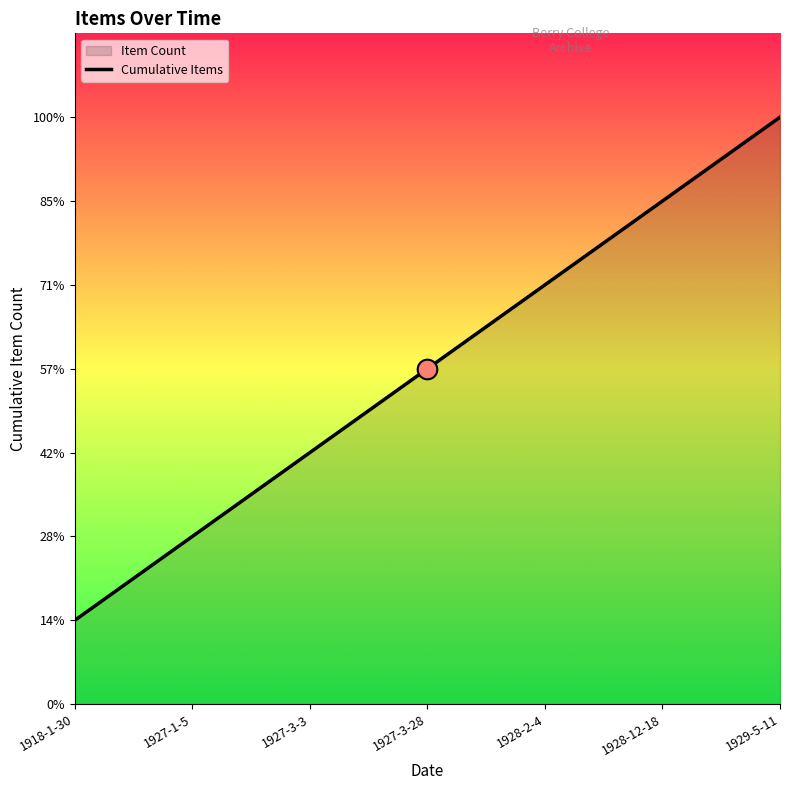

What is the ratio of the value at 1929-5-11 to the value at 1927-3-3?

2.3